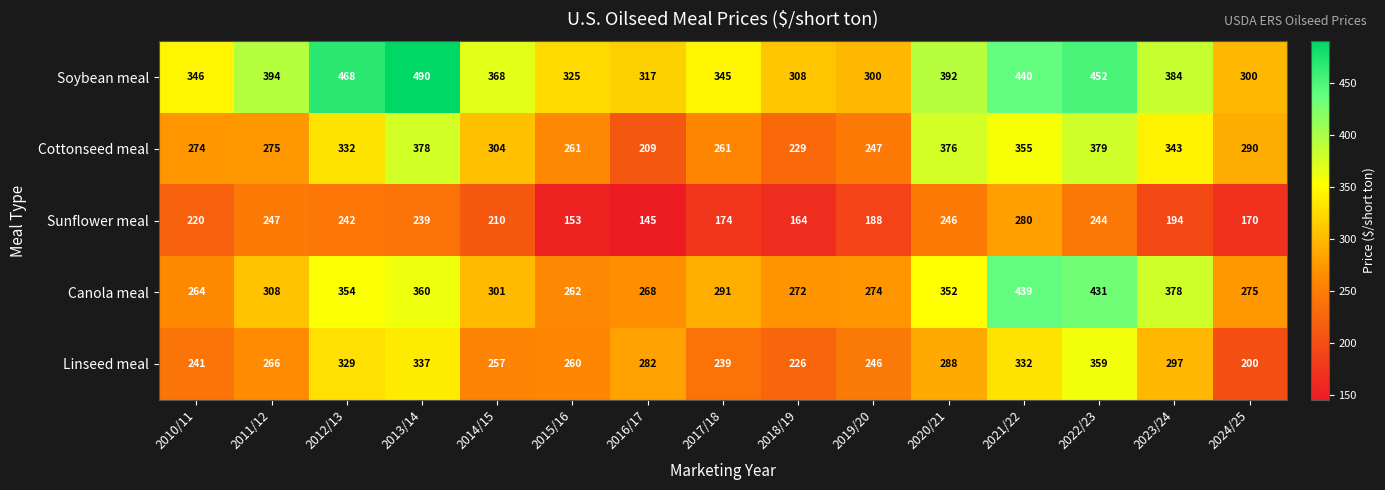

The value of Canola meal at 2020/21 is 460. True or false?

False